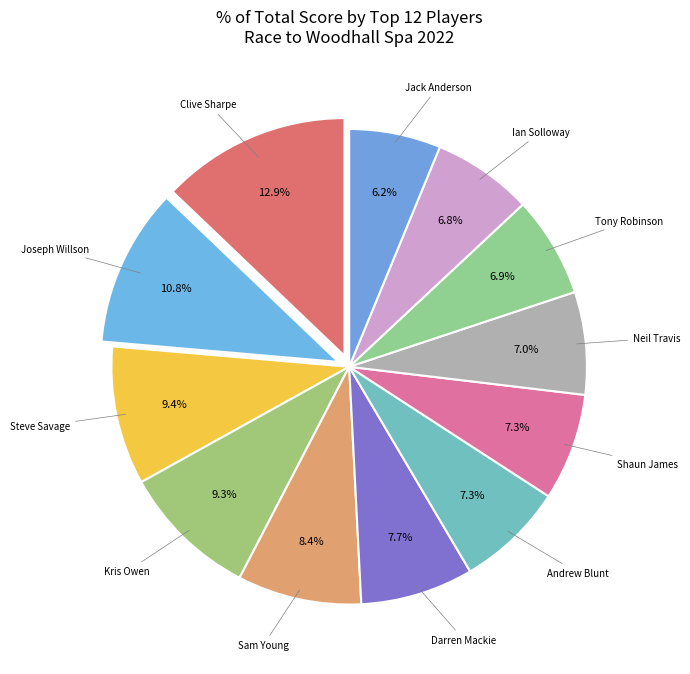

What is the largest slice in the pie chart?

Clive Sharpe